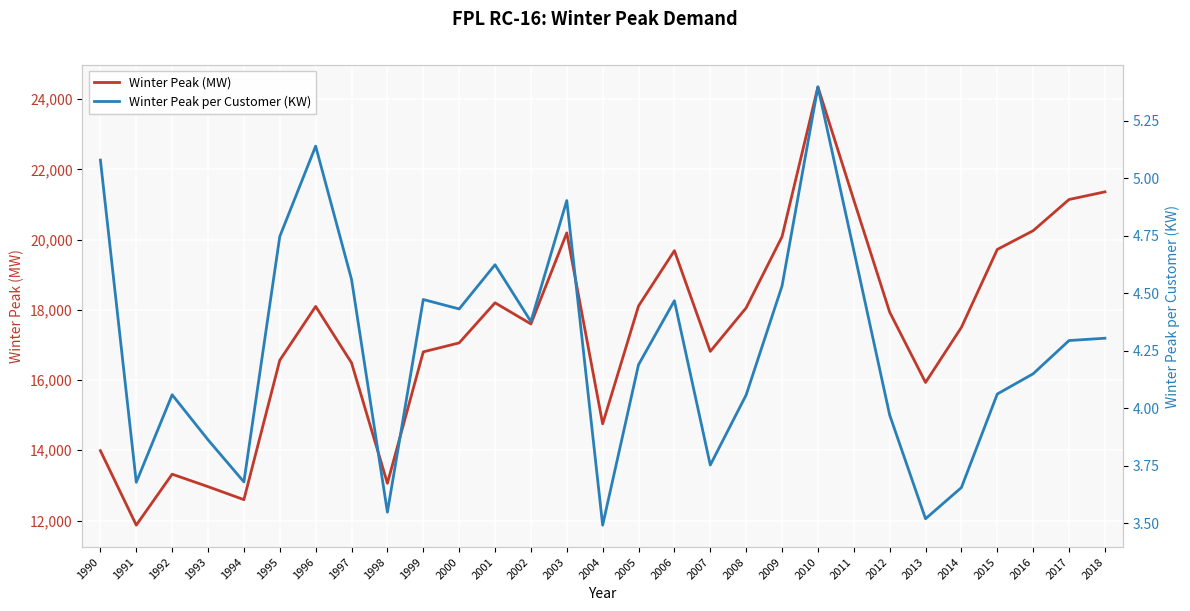

Reading left to right, transcribe all the data shown in this chart.

Winter Peak (MW): 1990=13988.0	1991=11868.0	1992=13319.0	1993=12964.0	1994=12594.0	1995=16563.0	1996=18096.0	1997=16490.0	1998=13060.0	1999=16802.0	2000=17057.0	2001=18199.0	2002=17597.0	2003=20190.0	2004=14752.0	2005=18108.0	2006=19683.0	2007=16815.0	2008=18055.0	2009=20081.0	2010=24346.0	2011=21126.0	2012=17934.0	2013=15931.0	2014=17500.0	2015=19718.0	2016=20252.0	2017=21140.0	2018=21358.0
Winter Peak per Customer (KW): 1990=5.1	1991=3.7	1992=4.1	1993=3.9	1994=3.7	1995=4.7	1996=5.1	1997=4.6	1998=3.5	1999=4.5	2000=4.4	2001=4.6	2002=4.4	2003=4.9	2004=3.5	2005=4.2	2006=4.5	2007=3.8	2008=4.1	2009=4.5	2010=5.4	2011=4.7	2012=4.0	2013=3.5	2014=3.7	2015=4.1	2016=4.2	2017=4.3	2018=4.3